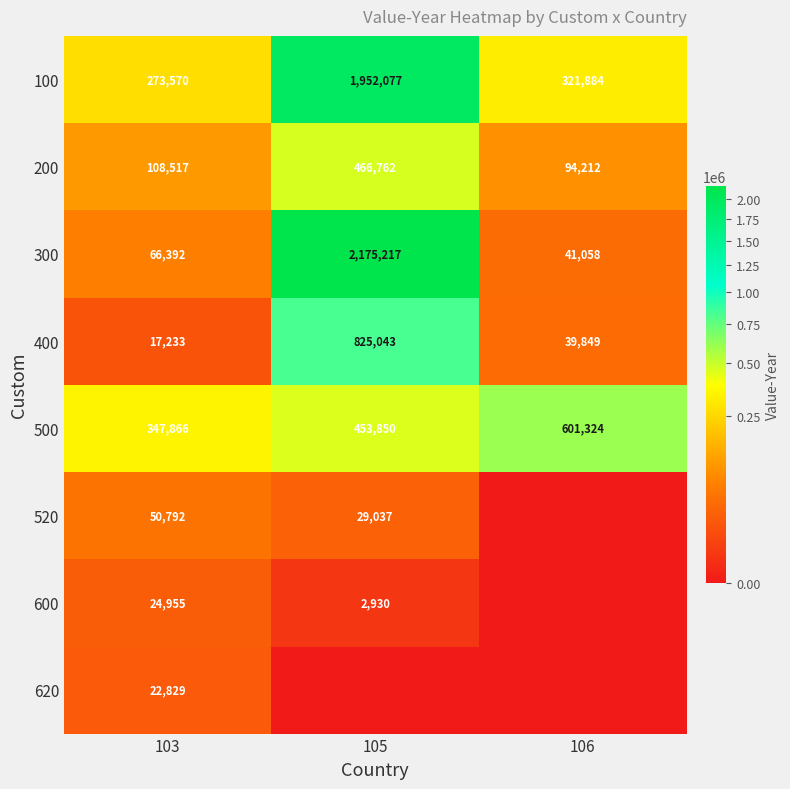

What is the lowest value of the 300 series?

41058